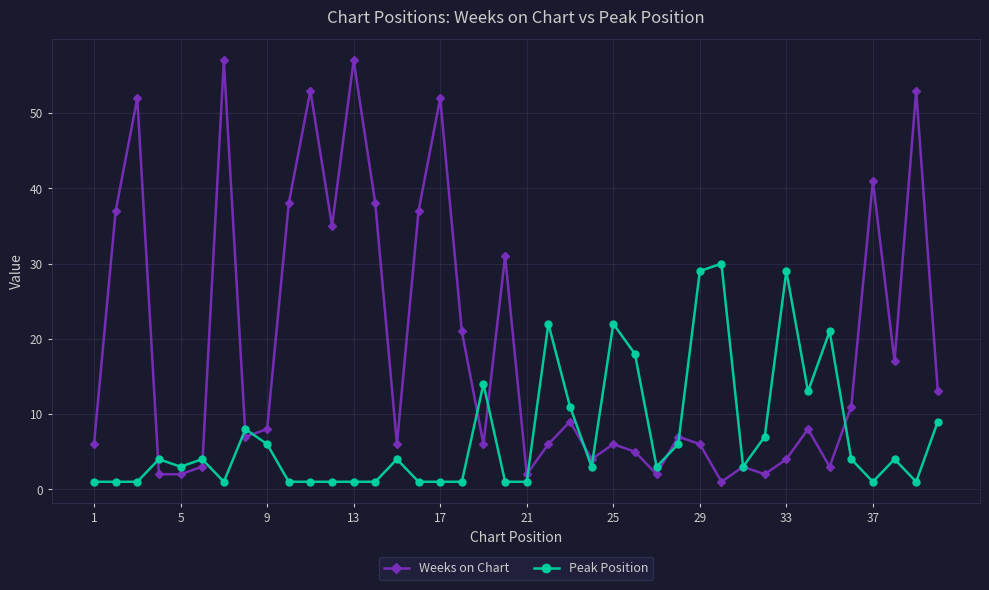

List the series in order of their peak value, lowest first.

Peak Position, Weeks on Chart